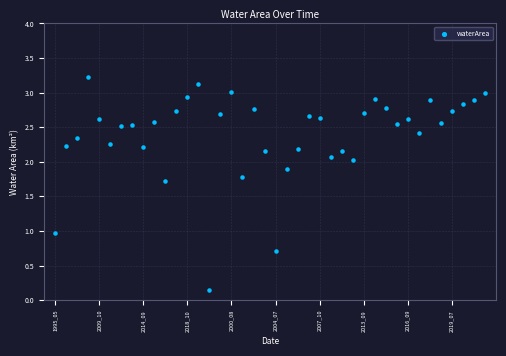

What is the range of Y values (max minus min)?

3.1